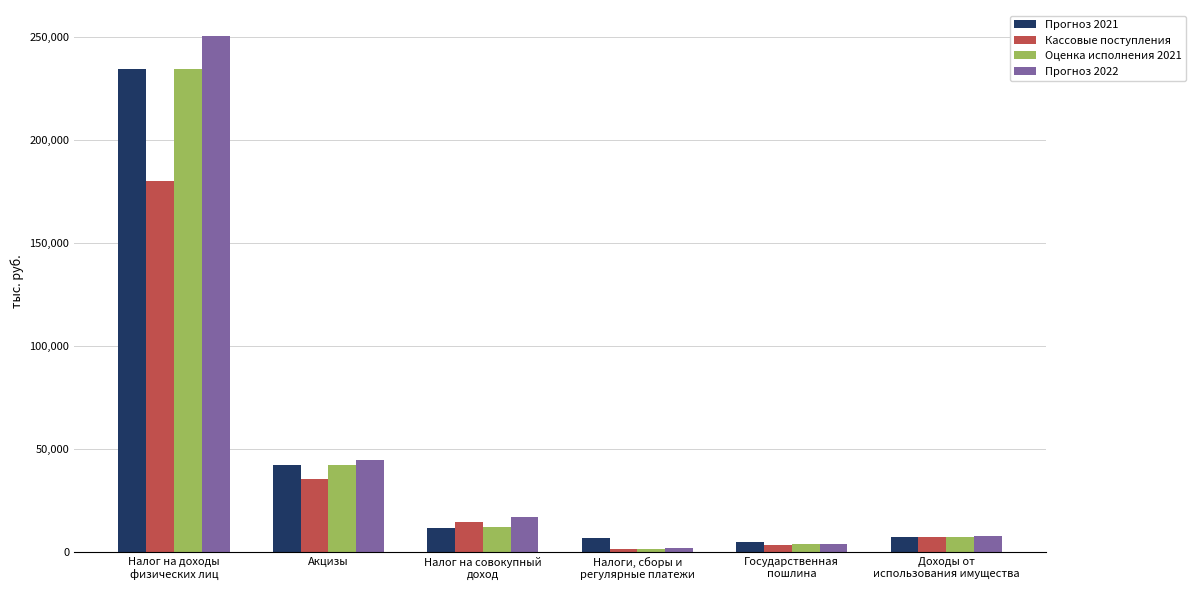

List the labels in order of Прогноз 2022 value, smallest first.

Налоги, сборы и
регулярные платежи, Государственная
пошлина, Доходы от
использования имущества, Налог на совокупный
доход, Акцизы, Налог на доходы
физических лиц